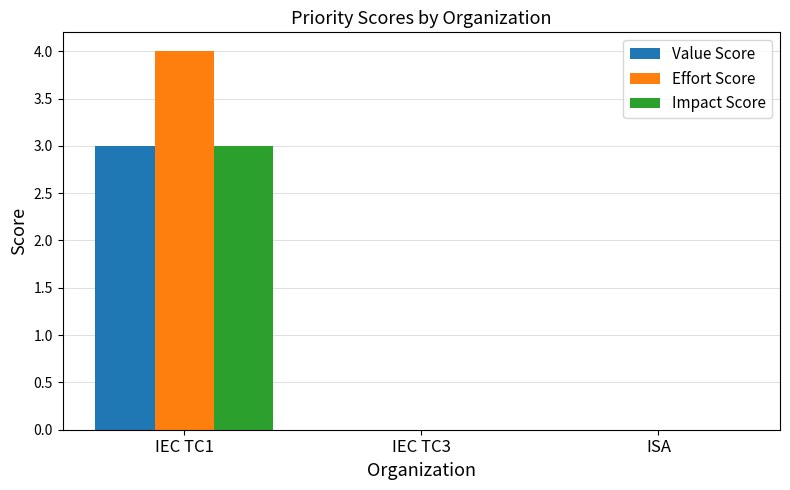

How many groups of bars are there?

3